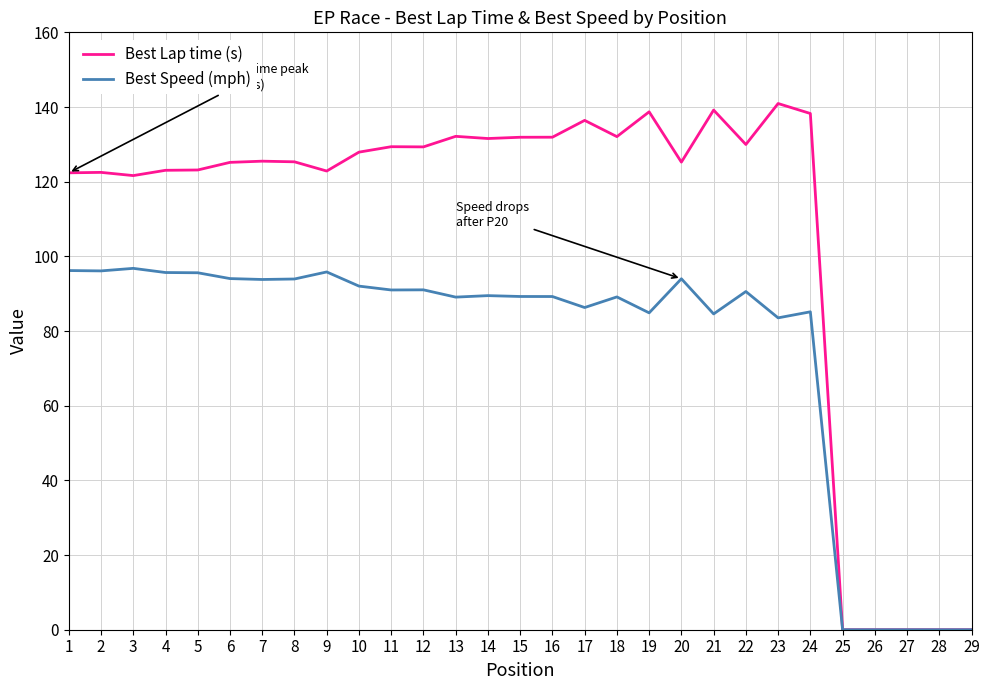

The value of Best Speed (mph) at 7 is 26.9. True or false?

False